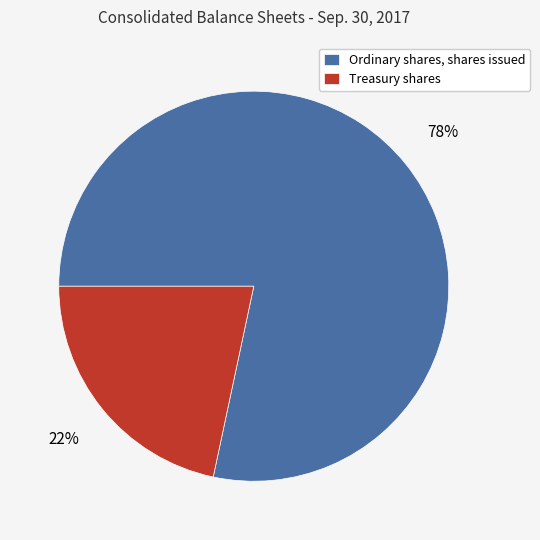

True or false: Ordinary shares, shares issued accounts for 69% of the total.

False